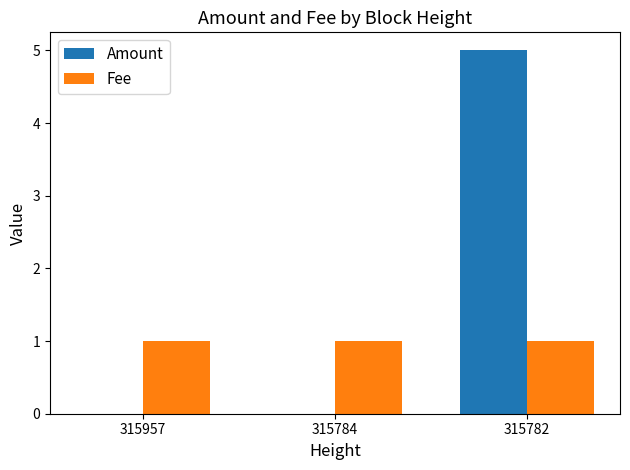

Which label corresponds to the largest value in the chart?

315782